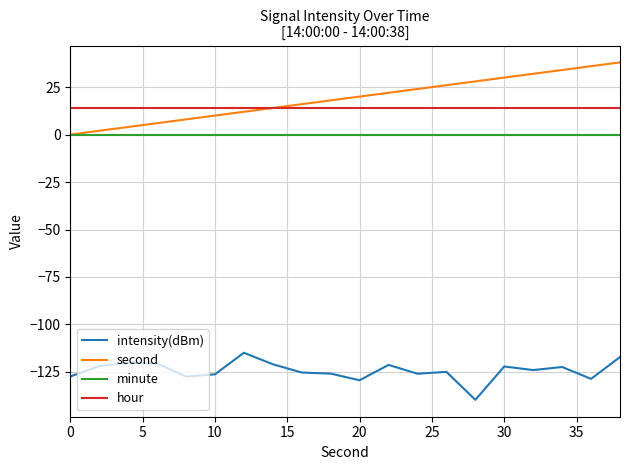

What is the minimum value for intensity(dBm)?

-139.7